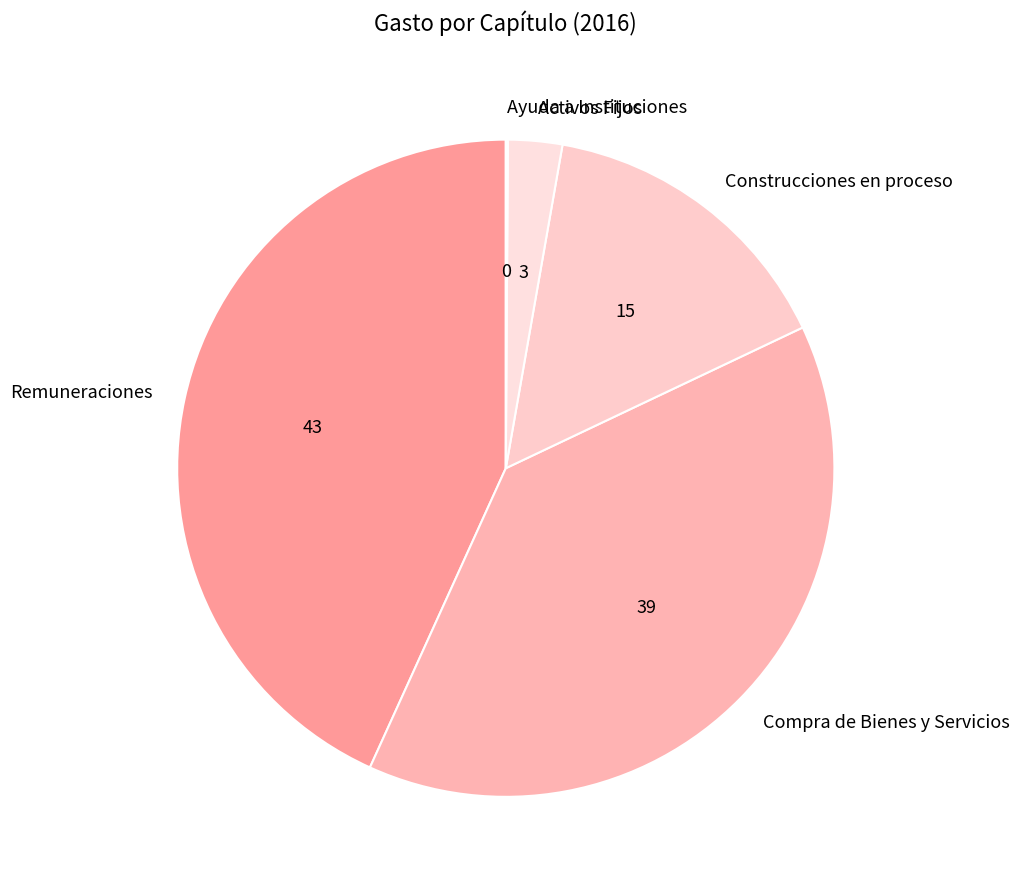

Is there any slice that represents more than half of the pie?

No